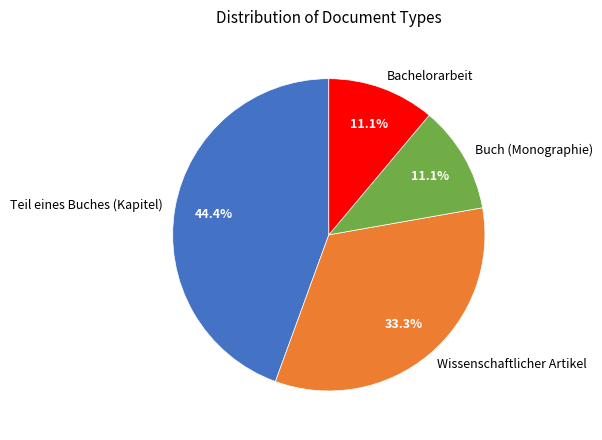

Count the number of slices in the pie.

4